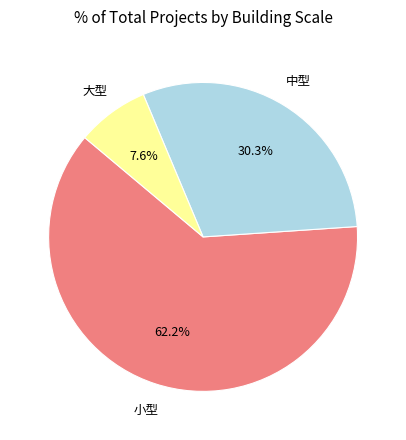

Is there any slice that represents more than half of the pie?

Yes